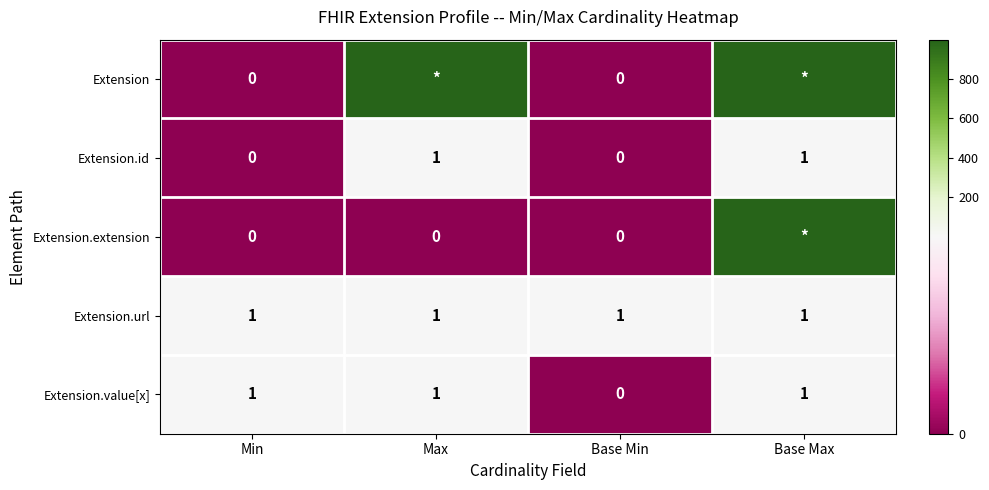

True or false: Extension.value[x] has a value of -1 at Base Min.

False